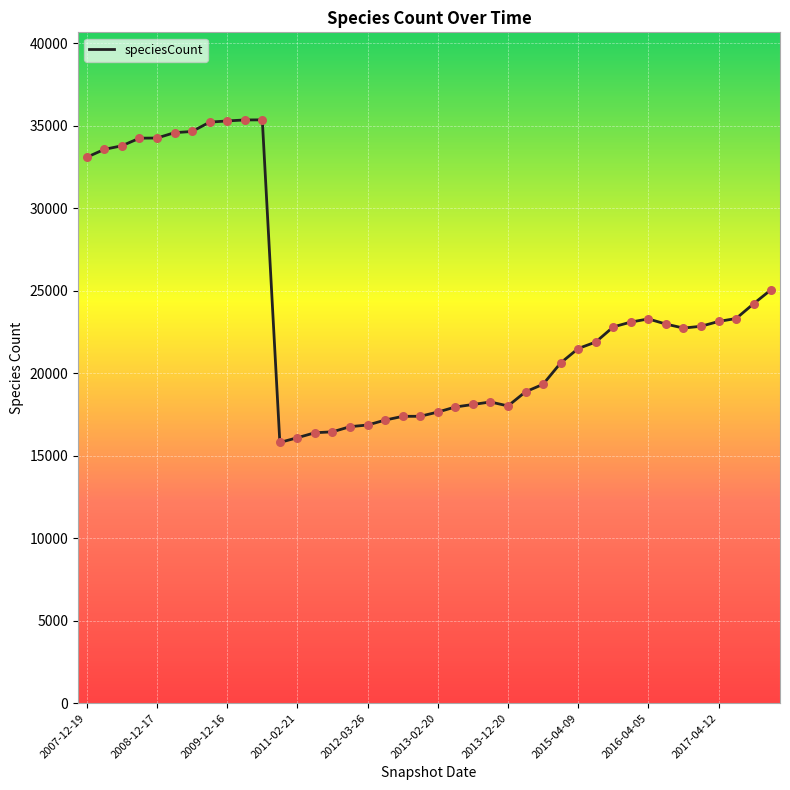

What is the difference between the maximum and minimum values?

19552